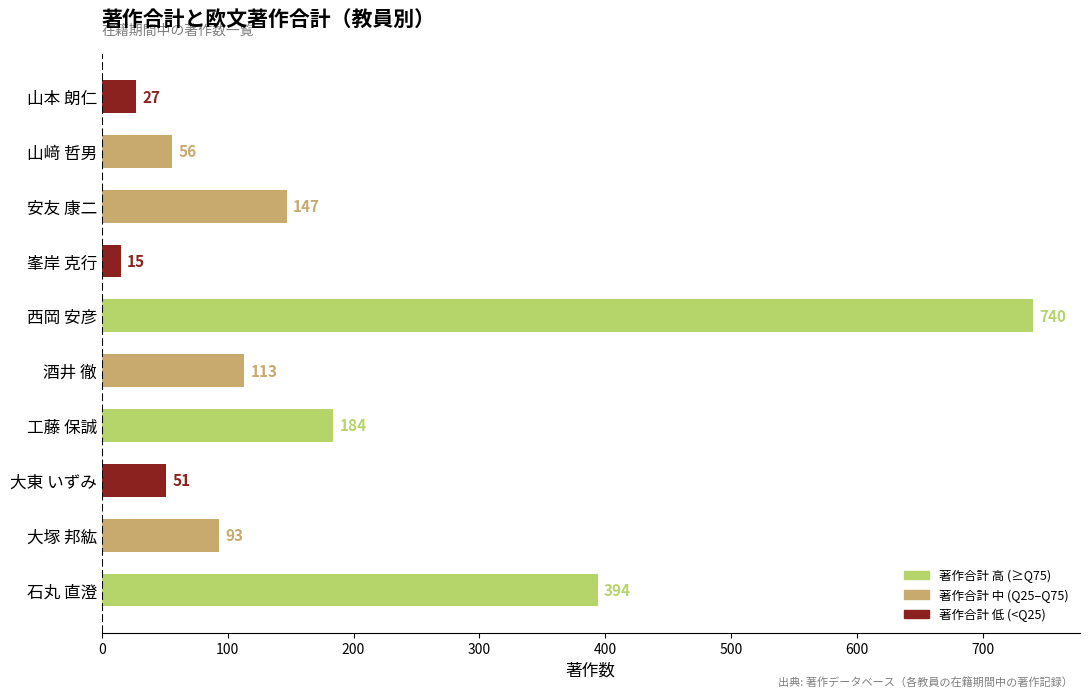

Which label corresponds to the smallest value in the chart?

峯岸 克行